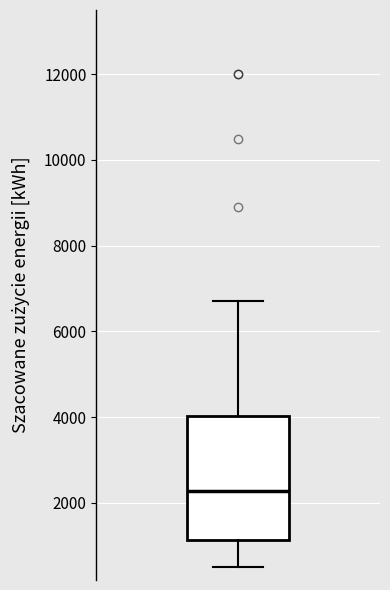

Read this box plot against the y-axis: the position of the median line, the range covered by the box, and the ends of both whiskers. The values are not printed on the chart, so give them approximately, as read against the axis.

median 2200, box 1200 to 4000, whiskers 600 to 6800